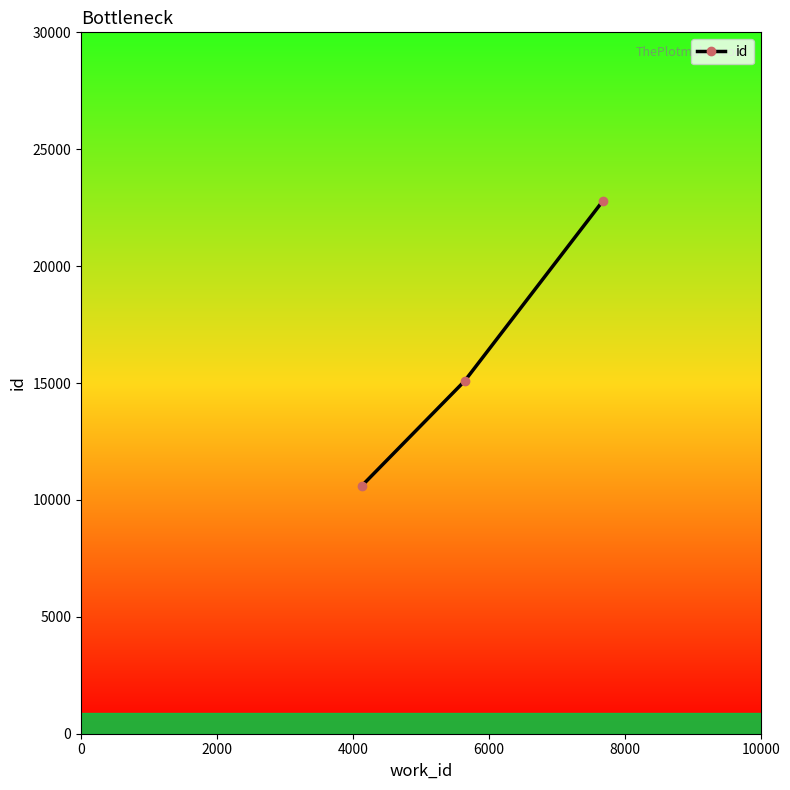

What is the greatest value displayed?

22801